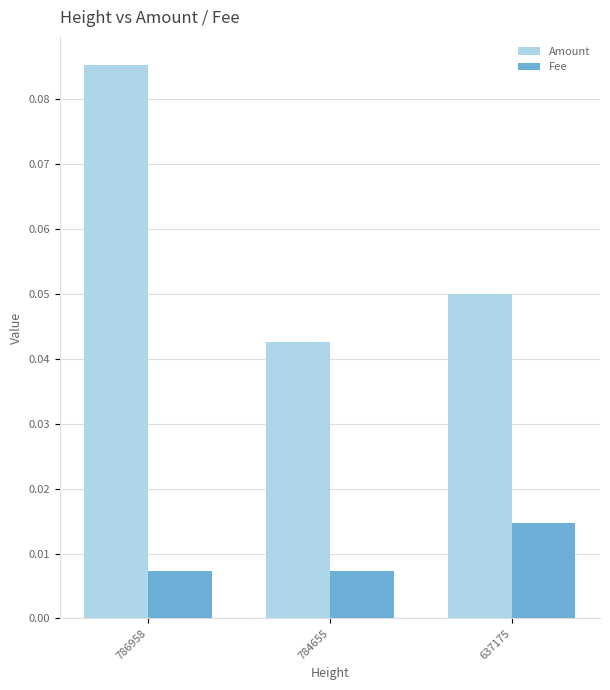

Rank the categories by Amount value from lowest to highest.

784655, 637175, 786958